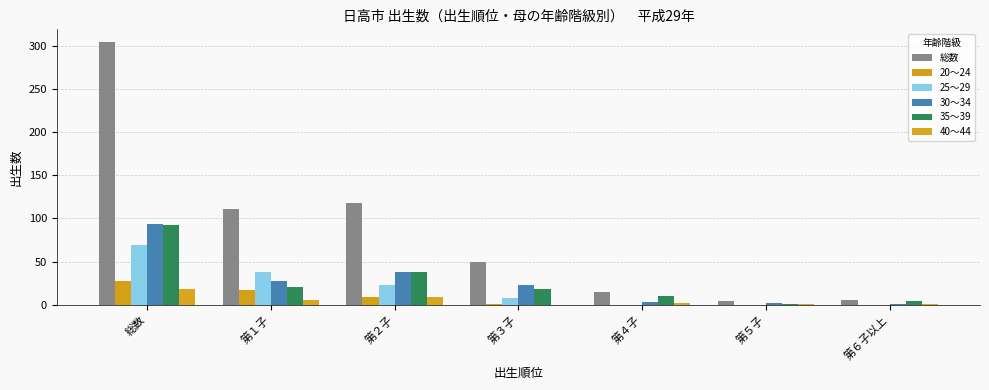

What are all the series names shown in the legend?

総数, 20～24, 25～29, 30～34, 35～39, 40～44